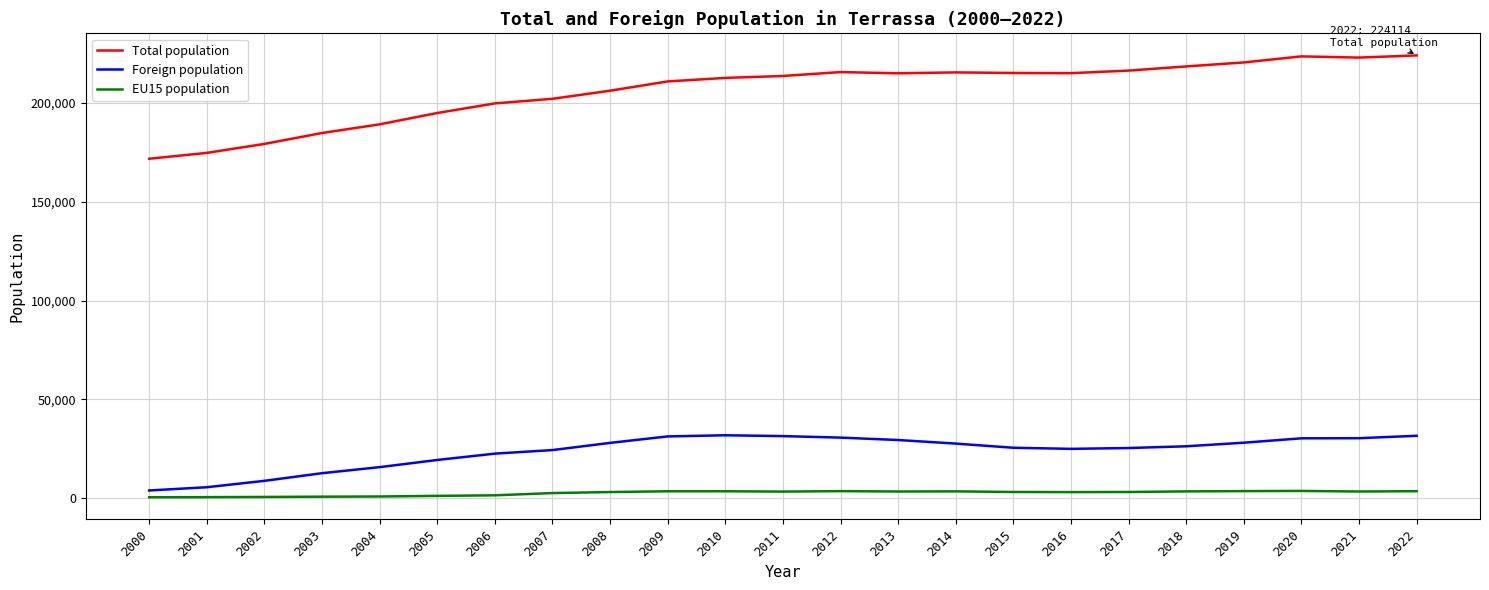

At how many categories does at least one series exceed 164068?

23